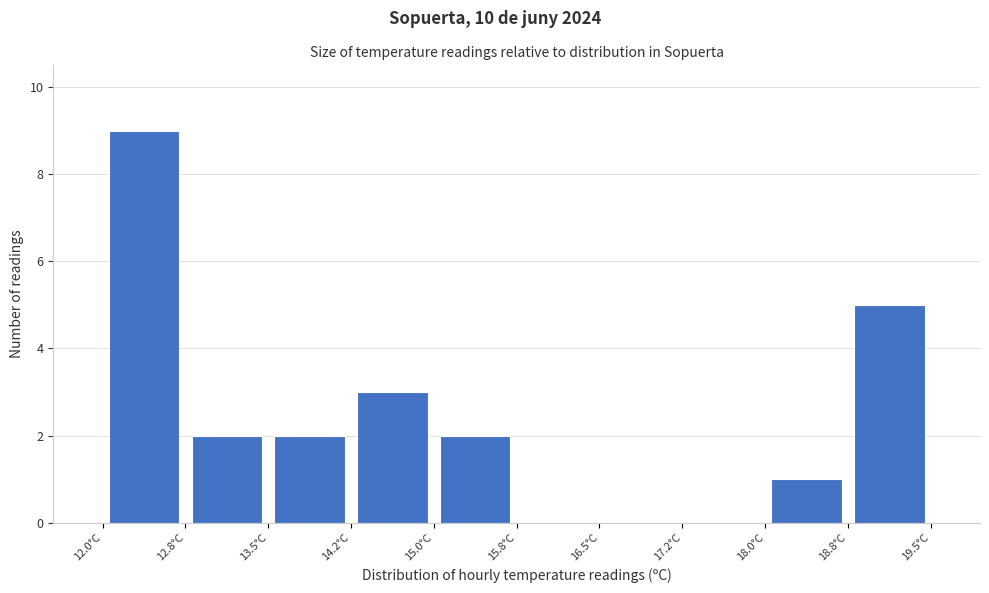

Which range on the x-axis has the tallest bar?

12.00 to 12.75